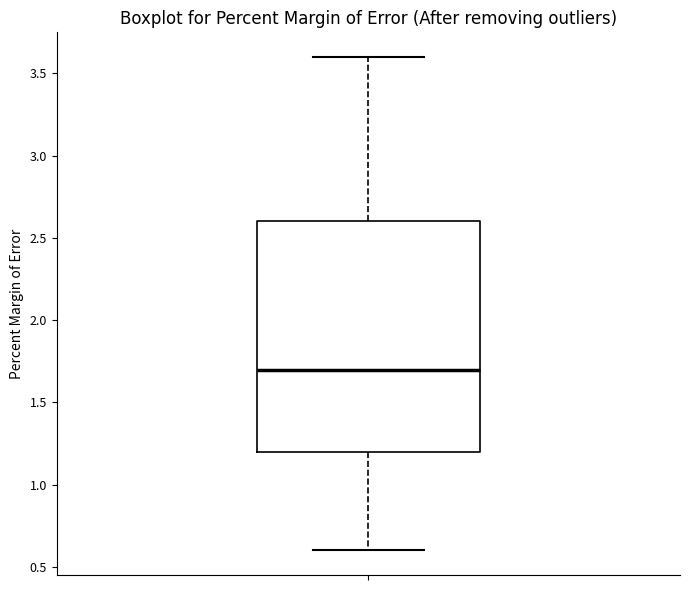

Transcribe this box plot: give where the median line is, the range the box spans, and where the two whiskers end, as read against the y-axis. The values are not printed on the chart, so give them approximately, as read against the axis.

median 1.7, box 1.2 to 2.6, whiskers 0.6 to 3.6